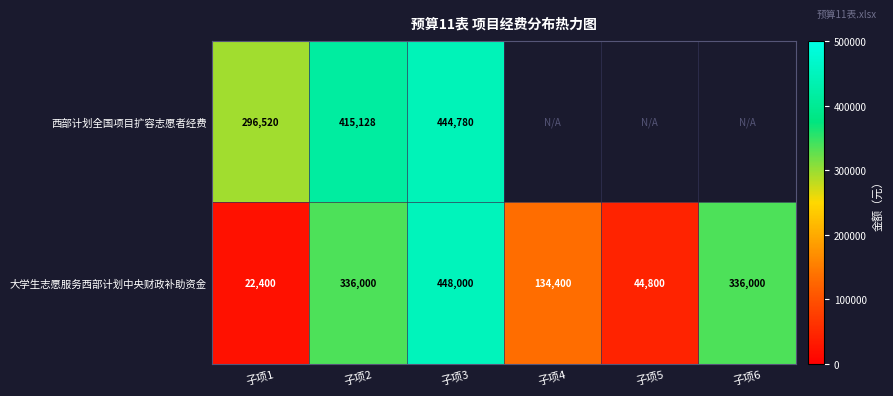

Is the value of 大学生志愿服务西部计划中央财政补助资金 at 子项4 greater than the value of 西部计划全国项目扩容志愿者经费 at 子项1?

No